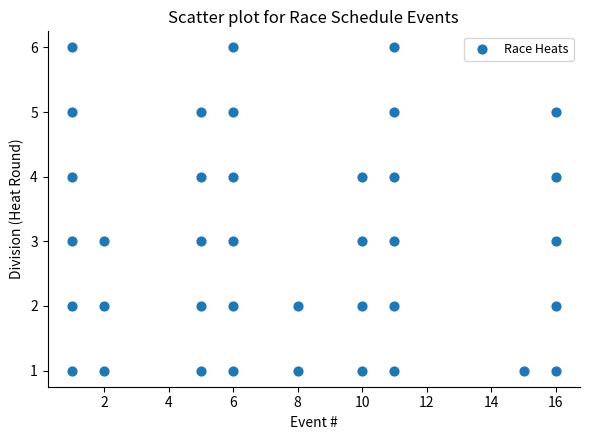

What is the range of Y values (max minus min)?

5